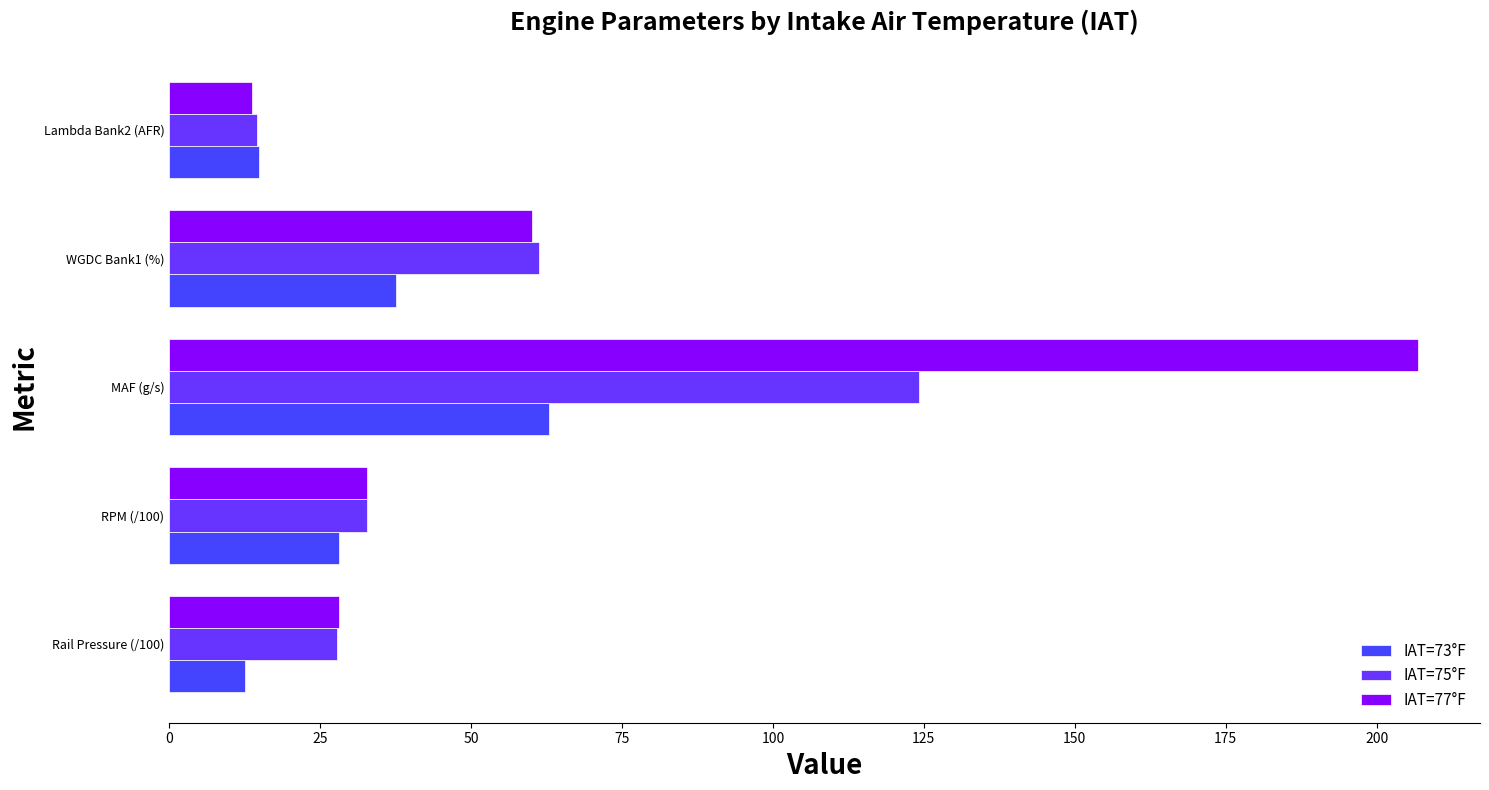

What is the difference between the second highest and minimum values in the IAT=73°F series?

25.1